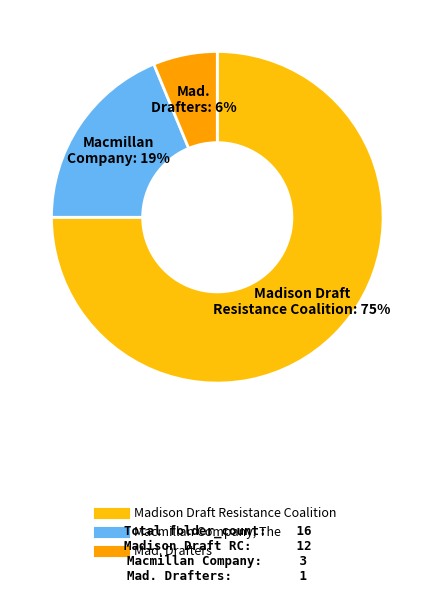

Is the sum of Madison Draft Resistance Coalition and Macmillan Company, The greater than half?

Yes